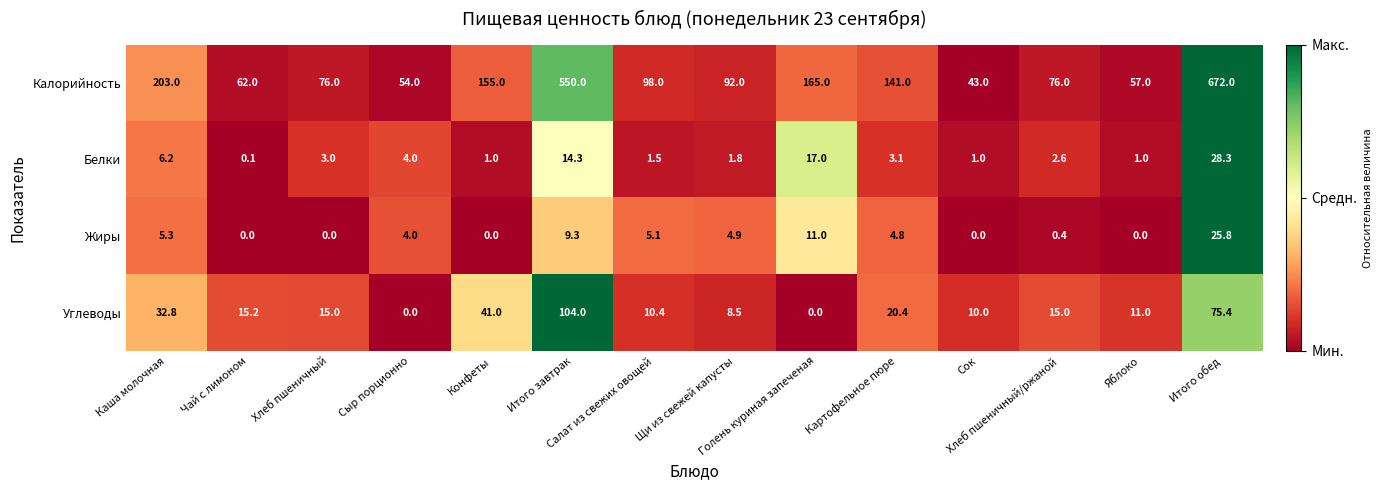

List the series in order of their peak value, highest first.

Калорийность, Углеводы, Белки, Жиры